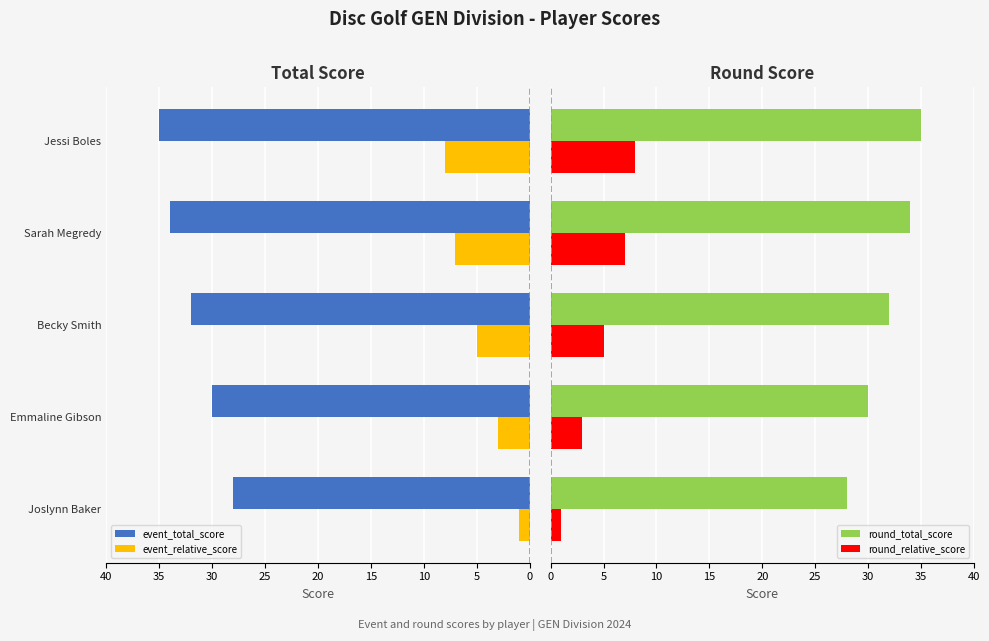

Read the event_relative_score value at Becky Smith.

5